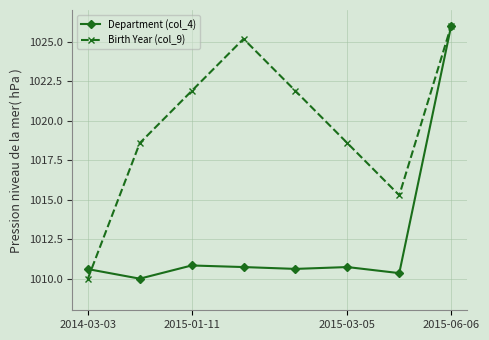

At how many categories does at least one series exceed 1020?

4